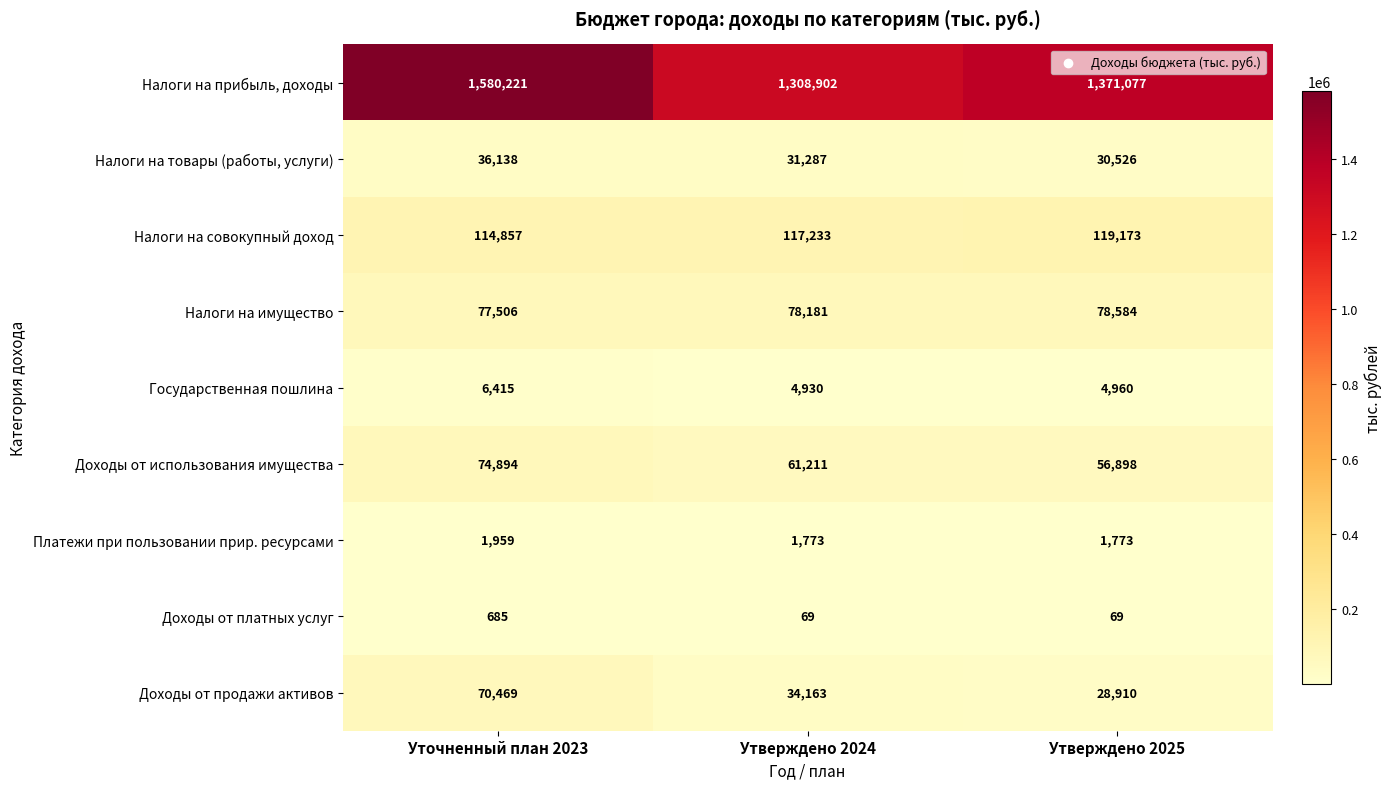

Is it true that Налоги на прибыль, доходы equals 1026436 at Уточненный план 2023?

False